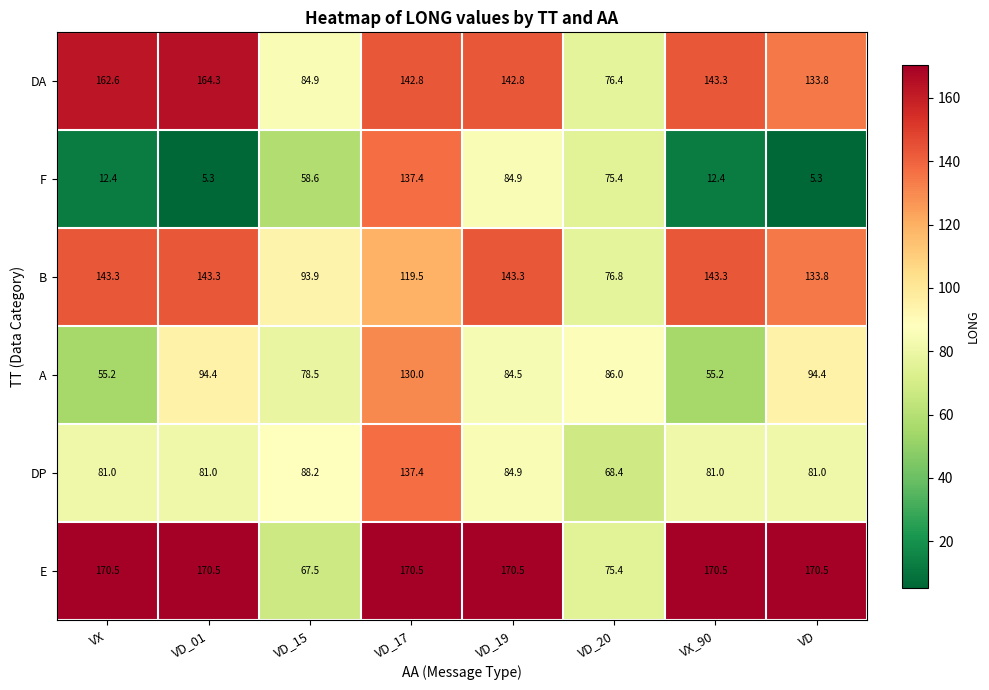

Which series has the largest range (max minus min)?

F